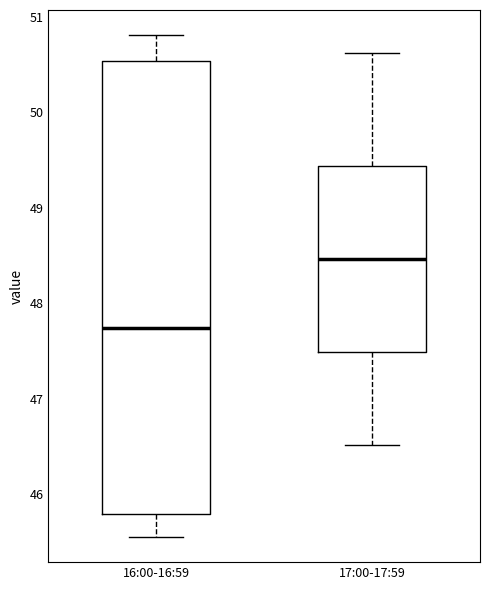

Reading left to right, transcribe this box plot: for each box, give where its median line is, the range the box spans, and where its two whiskers end, as read against the y-axis. The values are not printed on the chart, so give them approximately, as read against the axis.

16:00-16:59: median 47.7, box 45.8 to 50.5, whiskers 45.6 to 50.8
17:00-17:59: median 48.5, box 47.5 to 49.4, whiskers 46.5 to 50.6